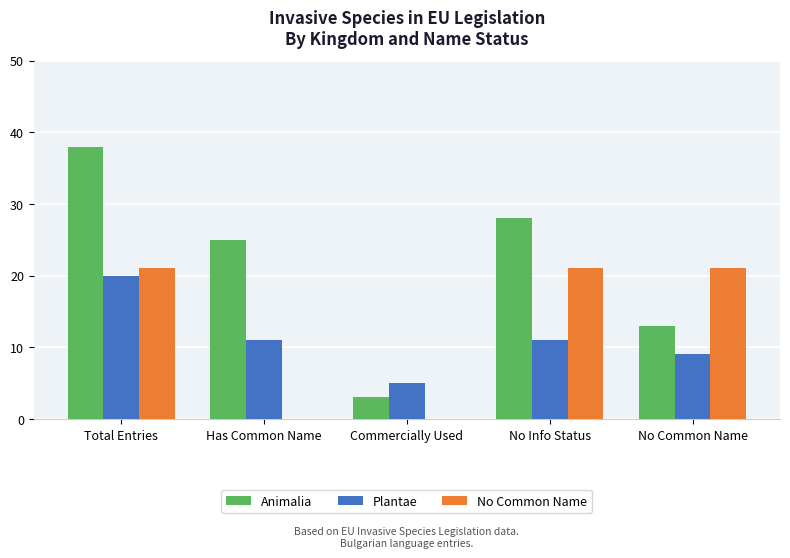

Count the No Common Name values in the range 0 to 21.

5